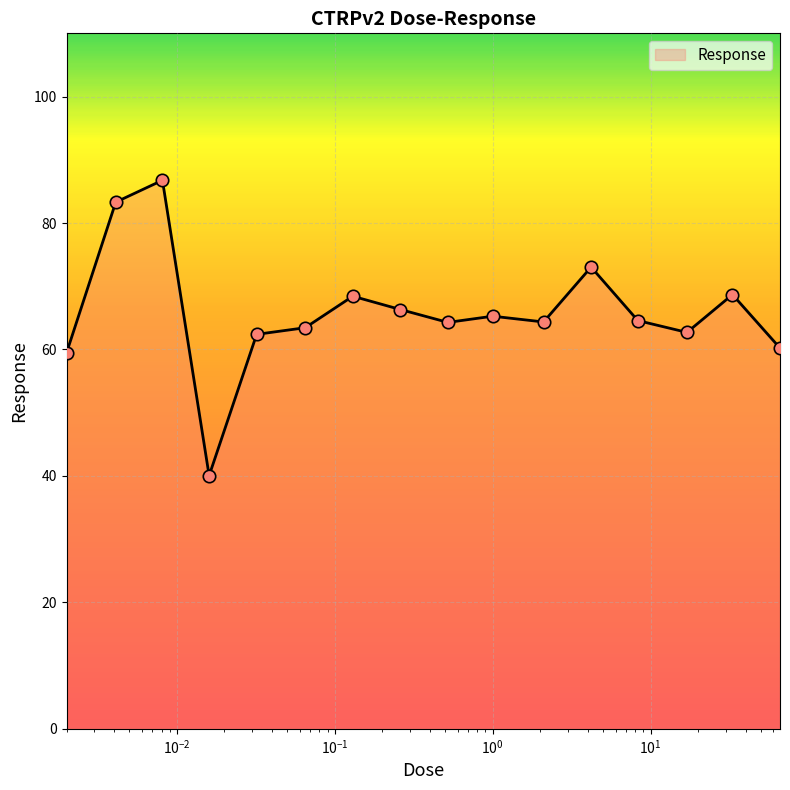

What is the smallest value displayed?

40.0